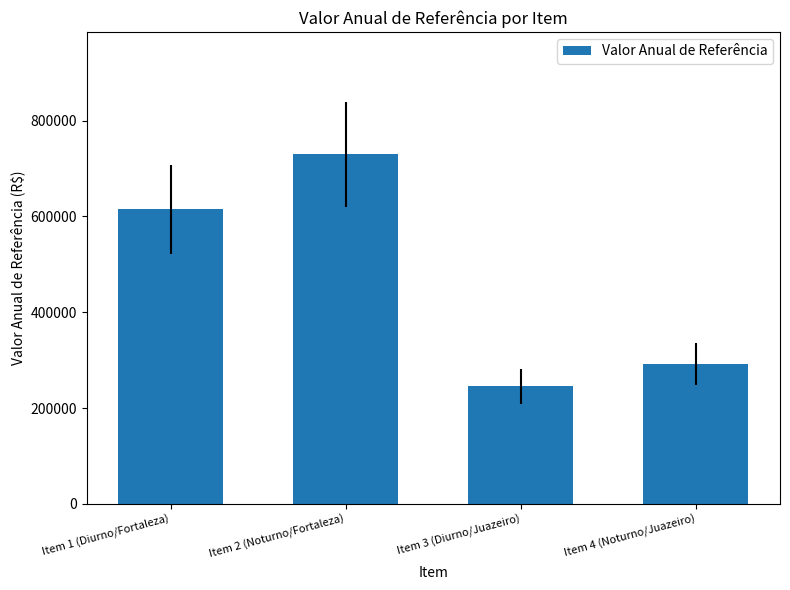

How many values are below 614771?

2